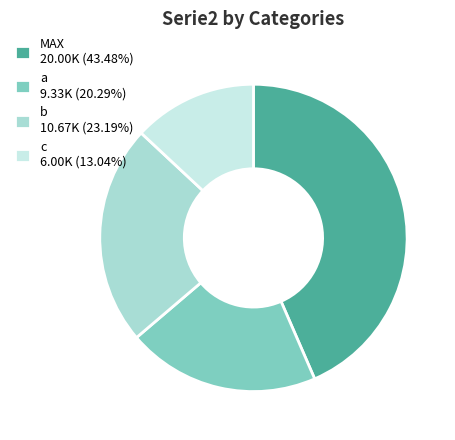

Is it true that b is 23% of the pie?

True